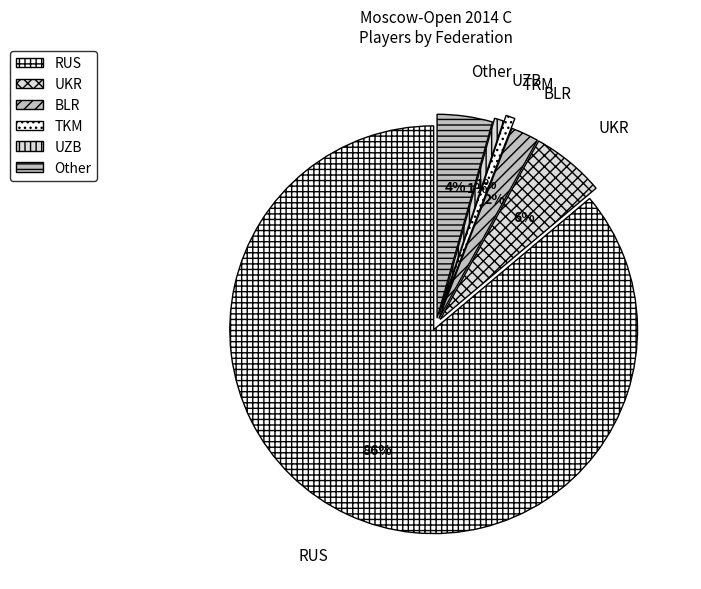

True or false: UZB accounts for 1% of the total.

True